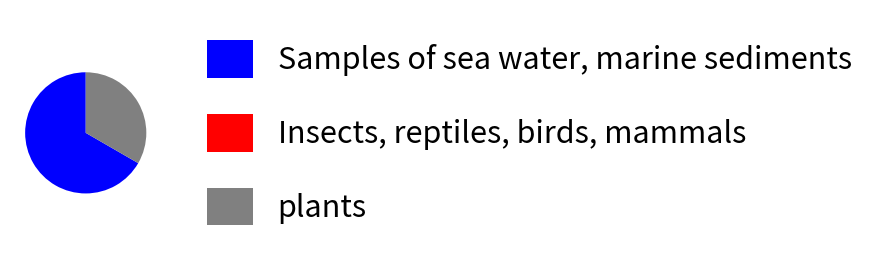

Is it true that Samples of sea water, marine sediments is 54% of the pie?

False